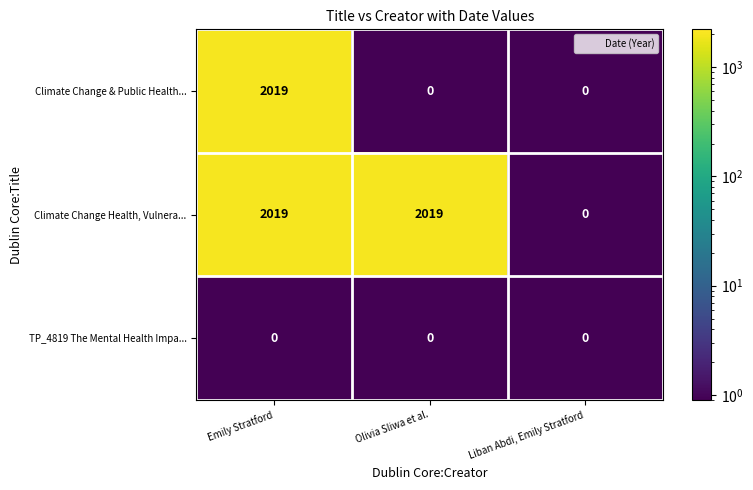

At which label is Climate Change Health, Vulnera... closest to 1009?

Liban Abdi, Emily Stratford